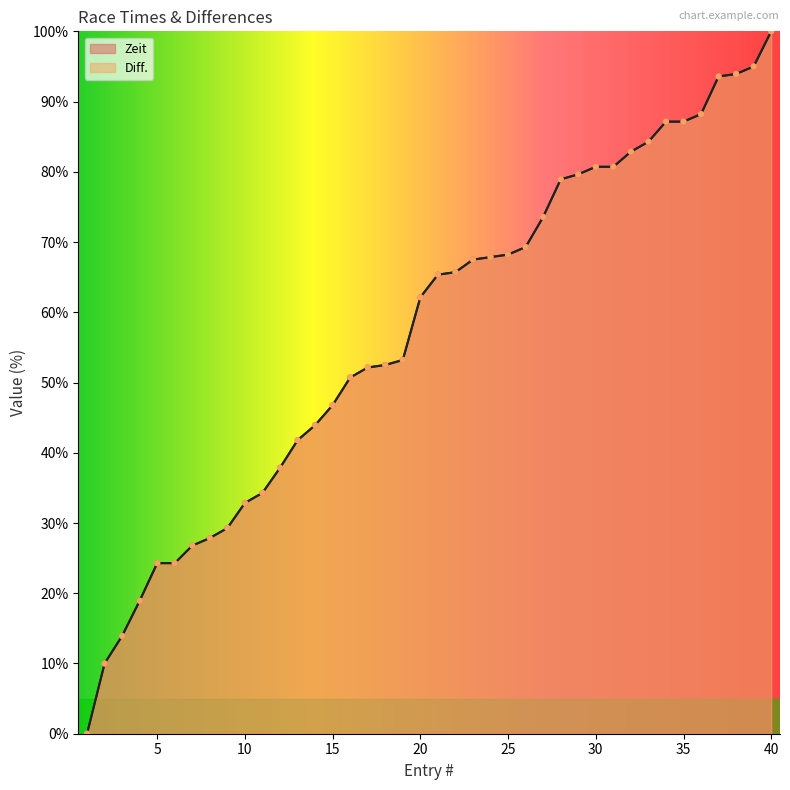

Which series has the largest total across all categories?

Diff.